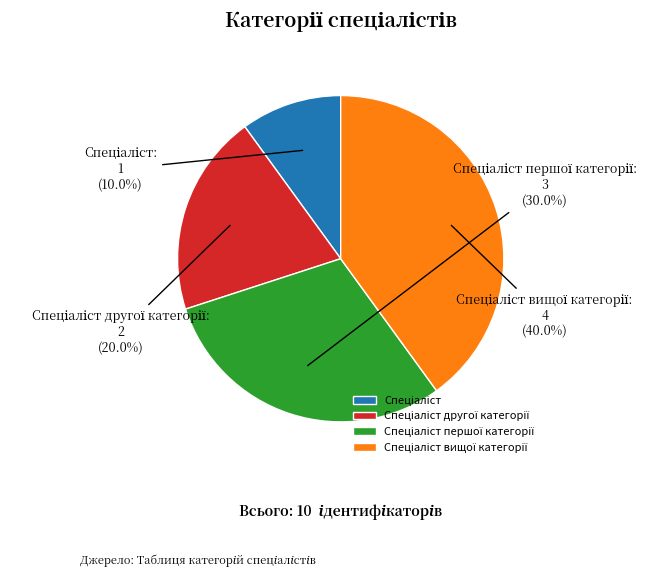

To the nearest percent, what is the average slice percentage?

25%